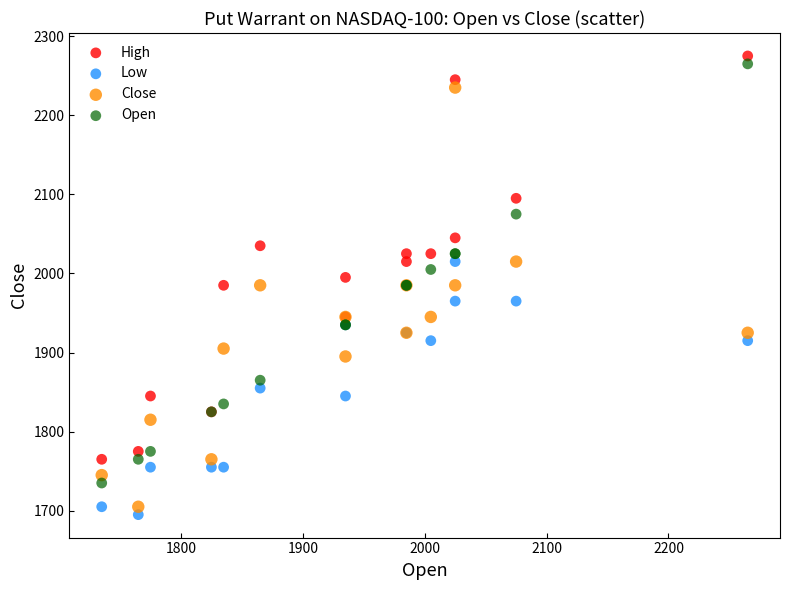

What are all the series names shown in the legend?

High, Low, Close, Open